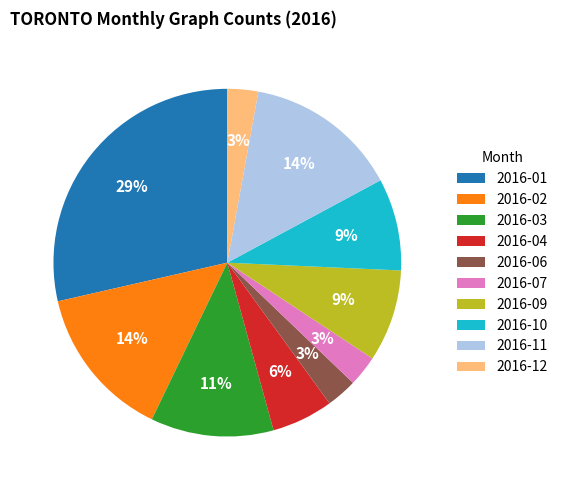

To the nearest percent, what is the difference between the largest and smallest slice percentages?

26%